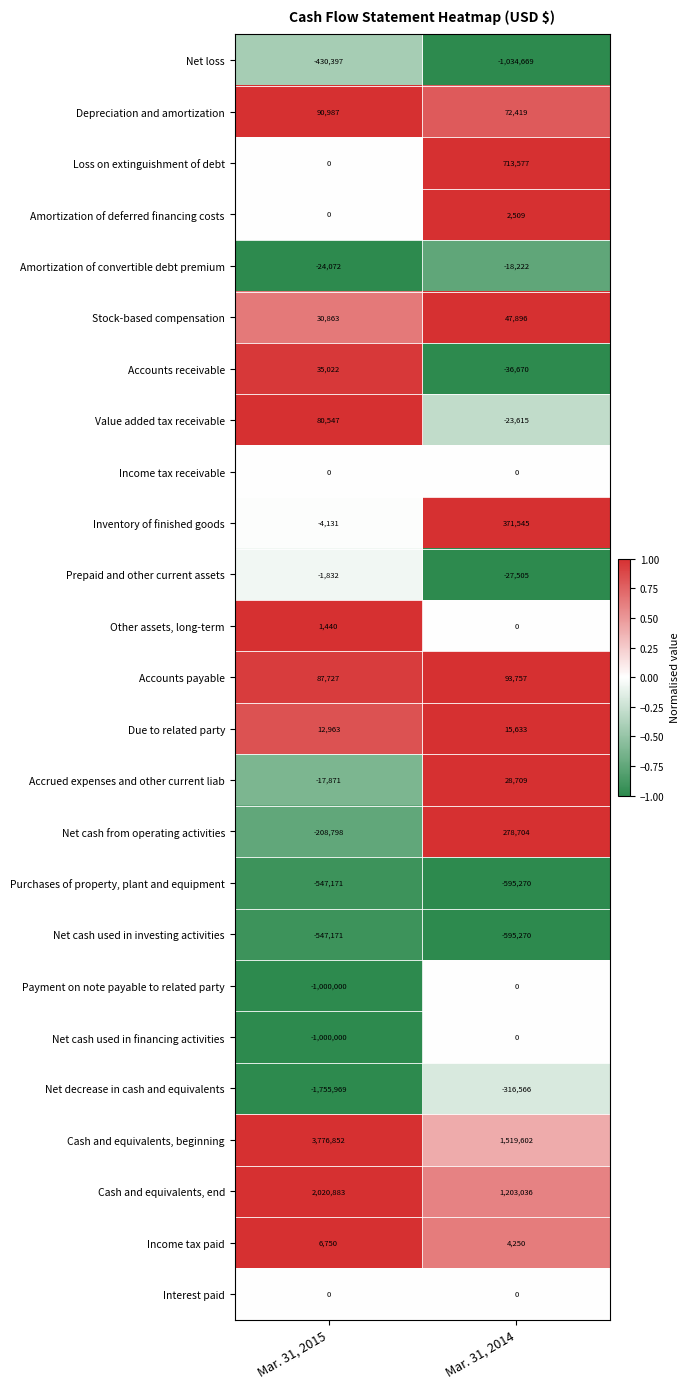

What is the total value across all series at Mar. 31, 2015?

606622